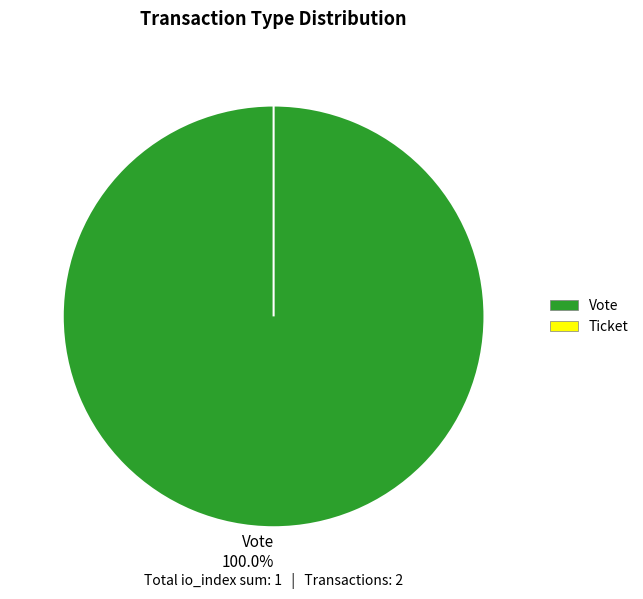

Is there any slice that represents more than half of the pie?

Yes